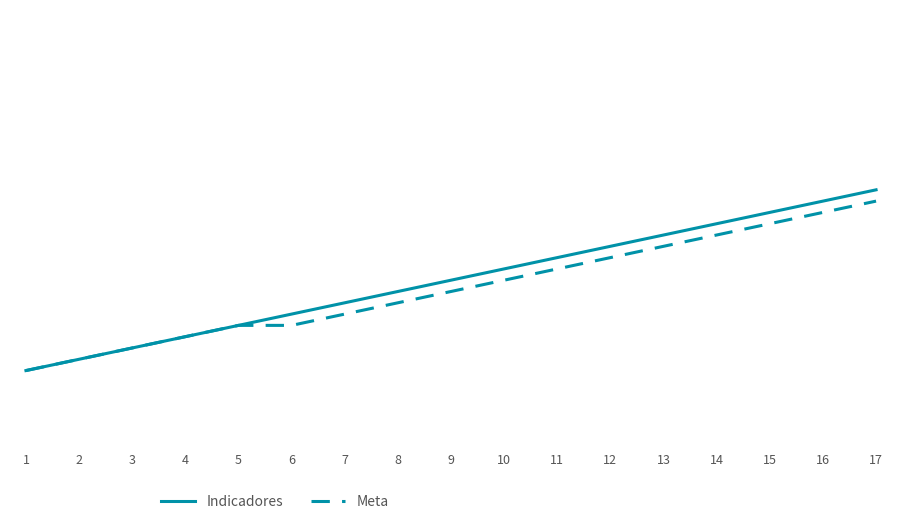

True or false: Meta and Indicadores cross at least once.

False